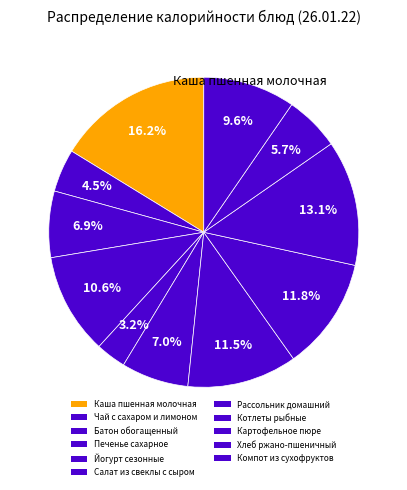

To the nearest percent, what portion does Рассольник домашний represent?

11%